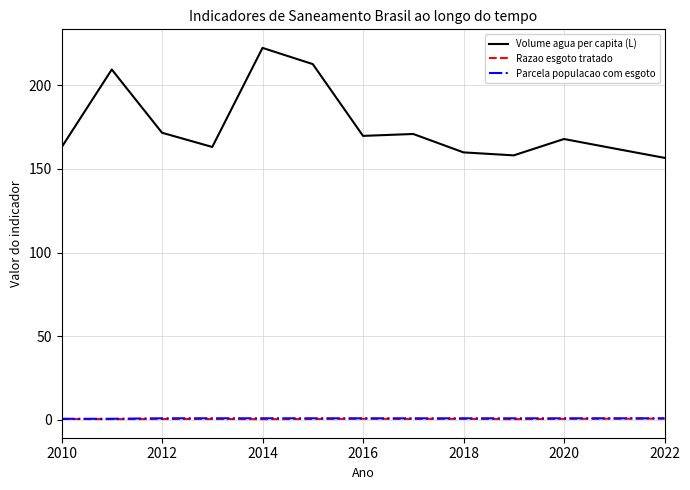

Which series has the widest spread of values?

Volume agua per capita (L)